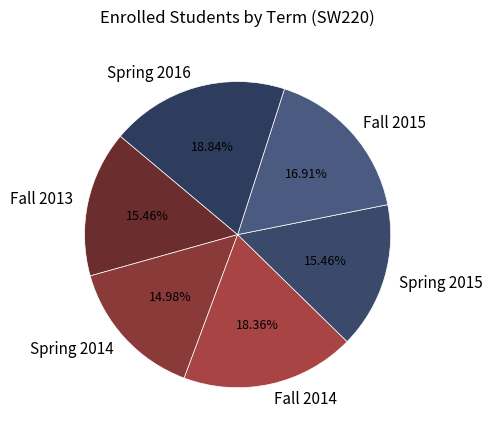

Is the sum of Fall 2013 and Fall 2014 greater than half?

No